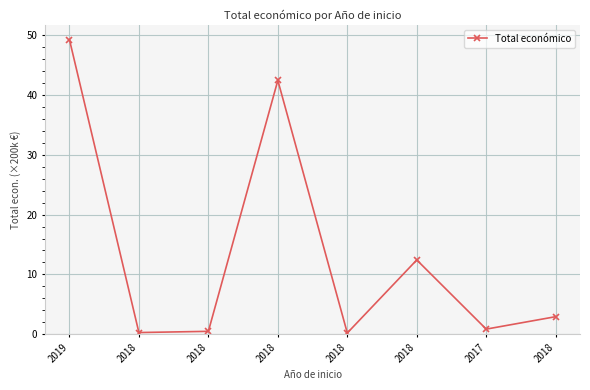

How many lines are shown in the chart?

1